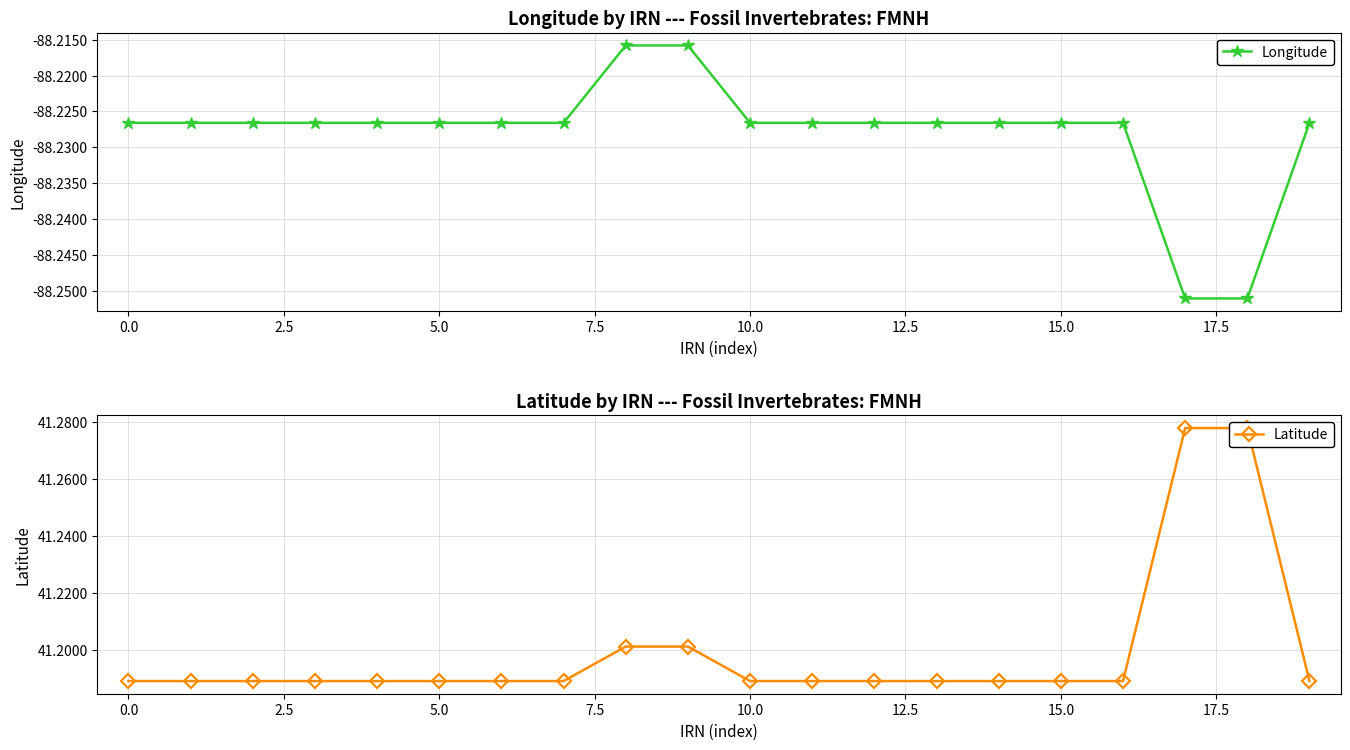

The value of Latitude at 13 is 41.2. True or false?

True